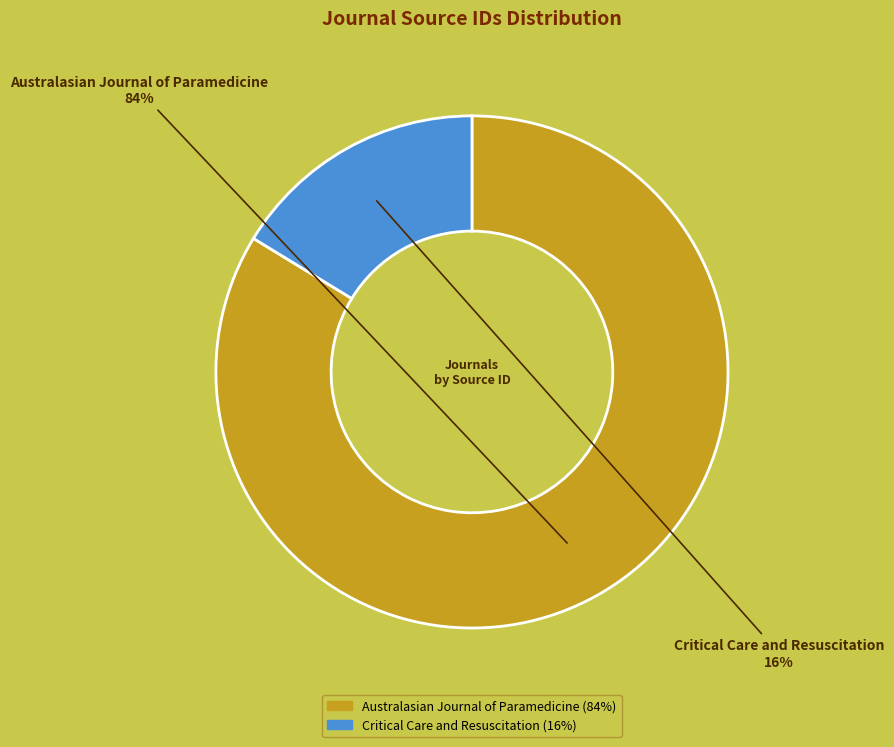

Which category has the smallest portion of the pie?

Critical Care and Resuscitation